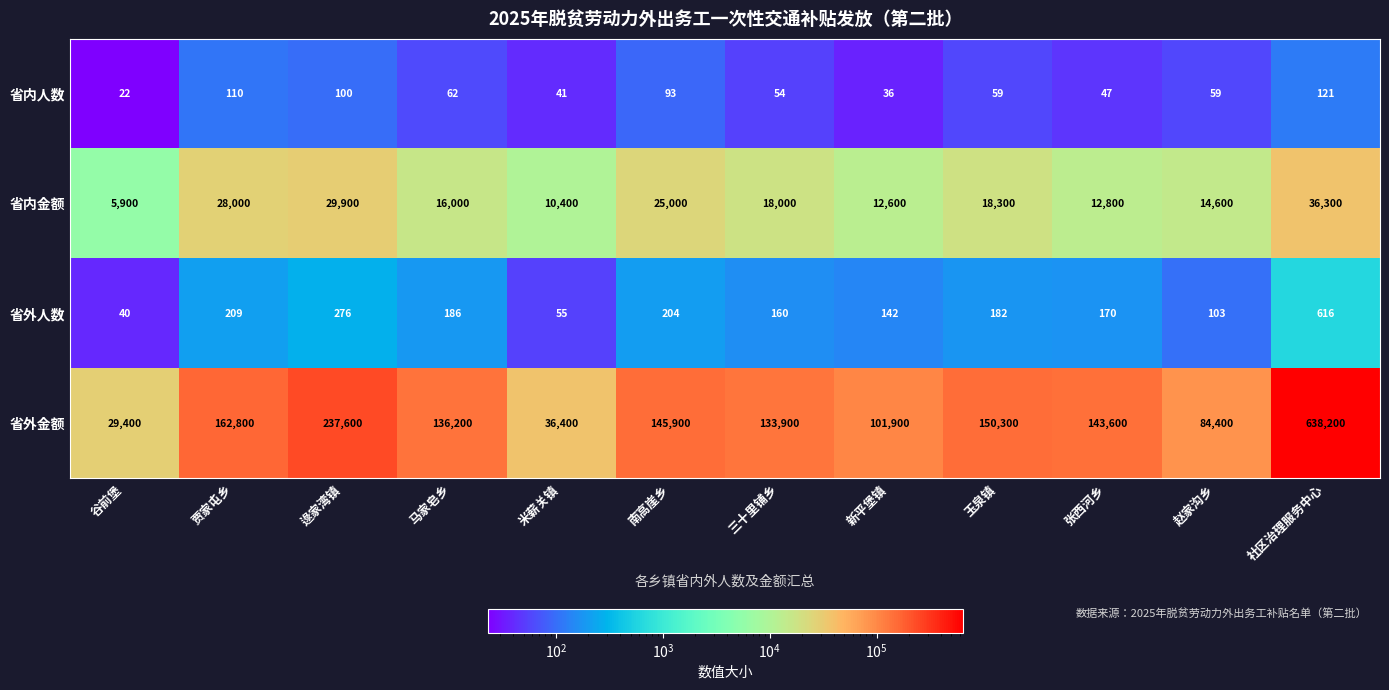

The value of 省外人数 at 社区治理服务中心 is 616. True or false?

True